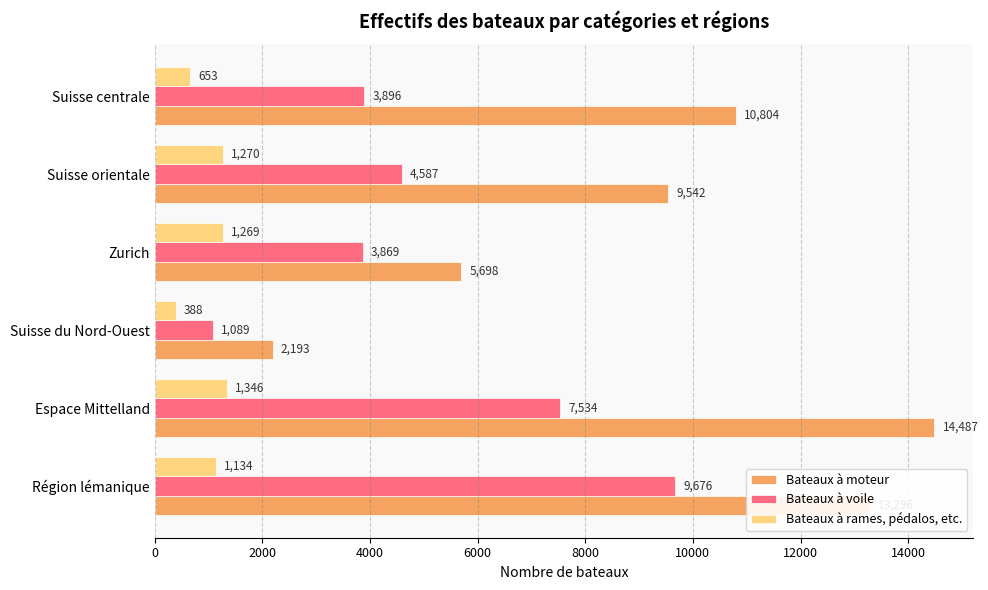

At how many categories does at least one series exceed 2805?

5